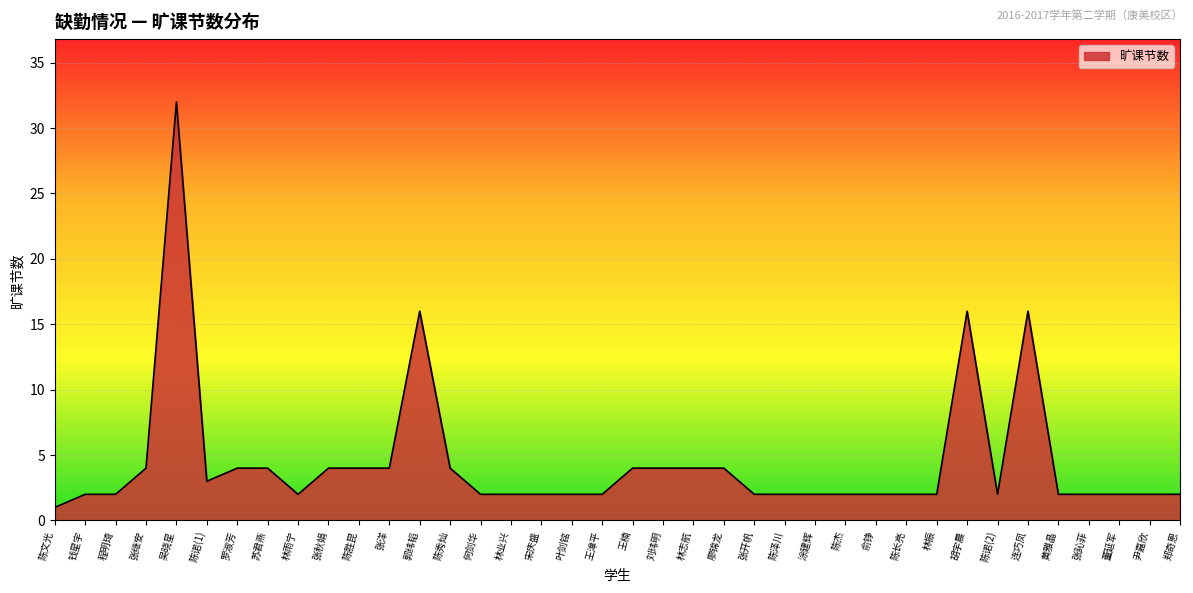

Between 胡宇晨 and 苏君燕, which is larger?

胡宇晨